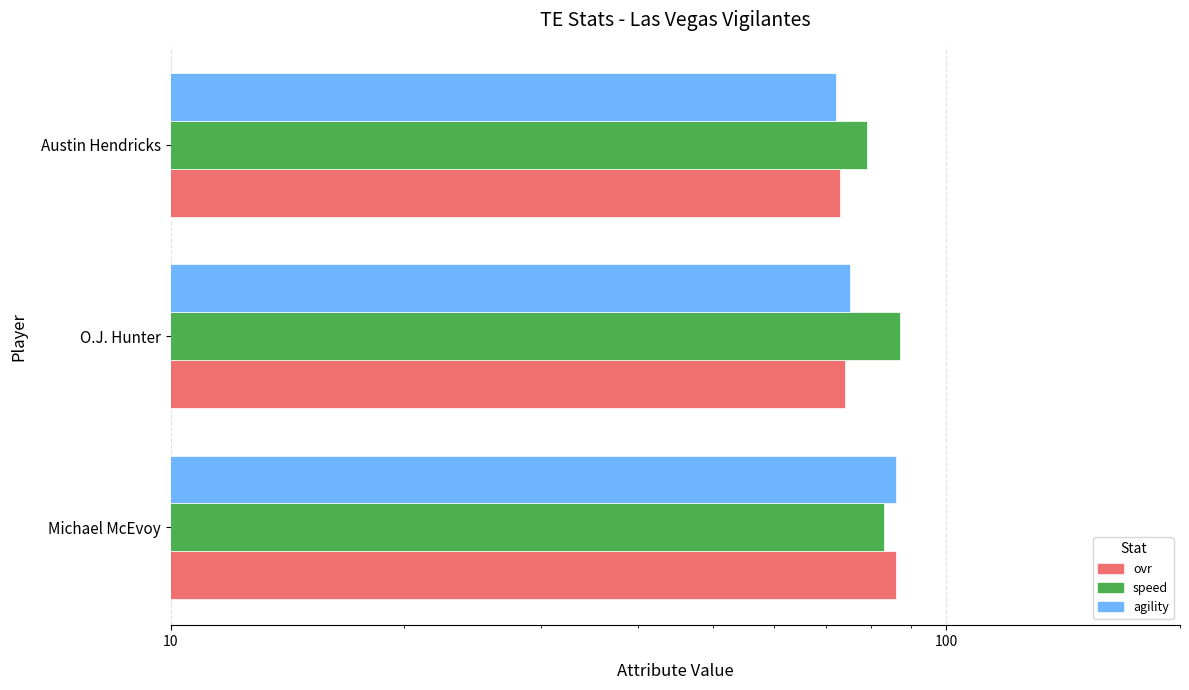

Reading left to right, list all the values displayed in this chart.

ovr: 86	74	73
speed: 83	87	79
agility: 86	75	72